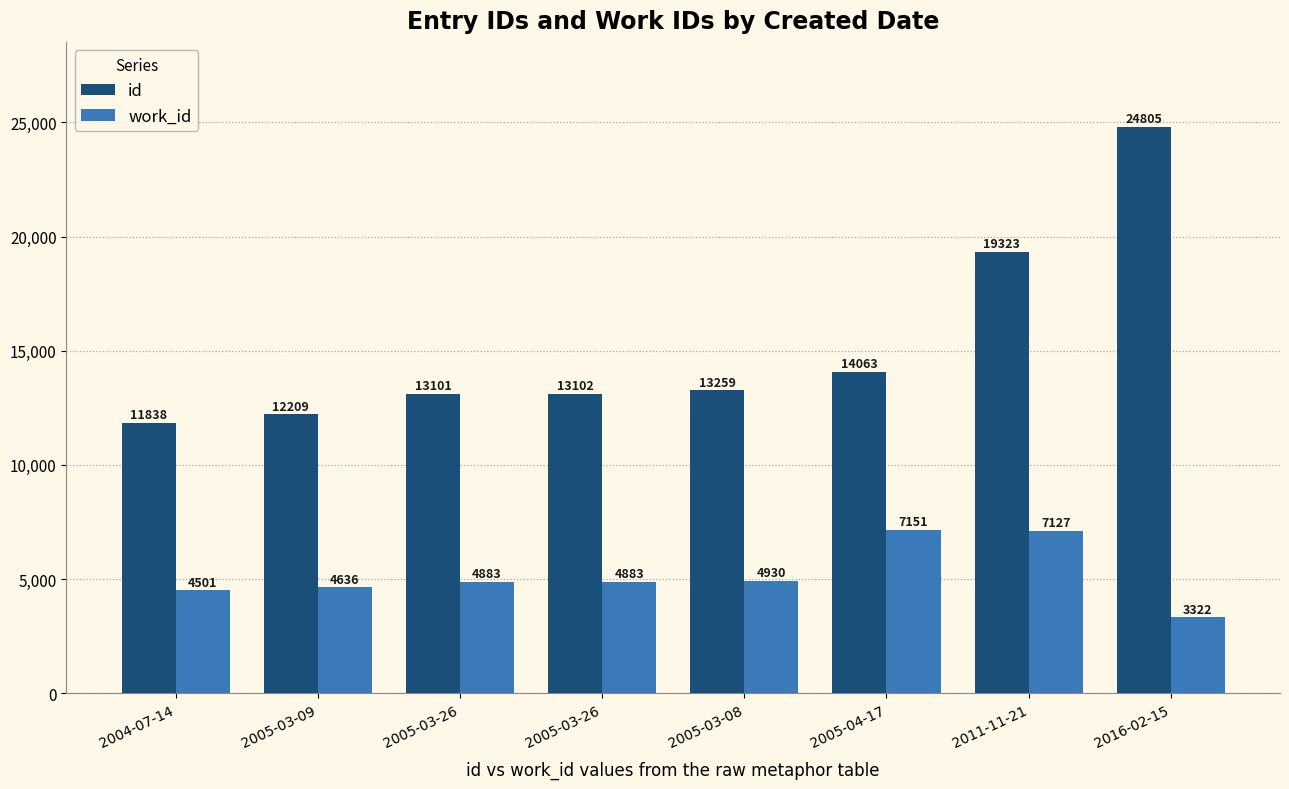

At how many categories does at least one series exceed 7702?

8